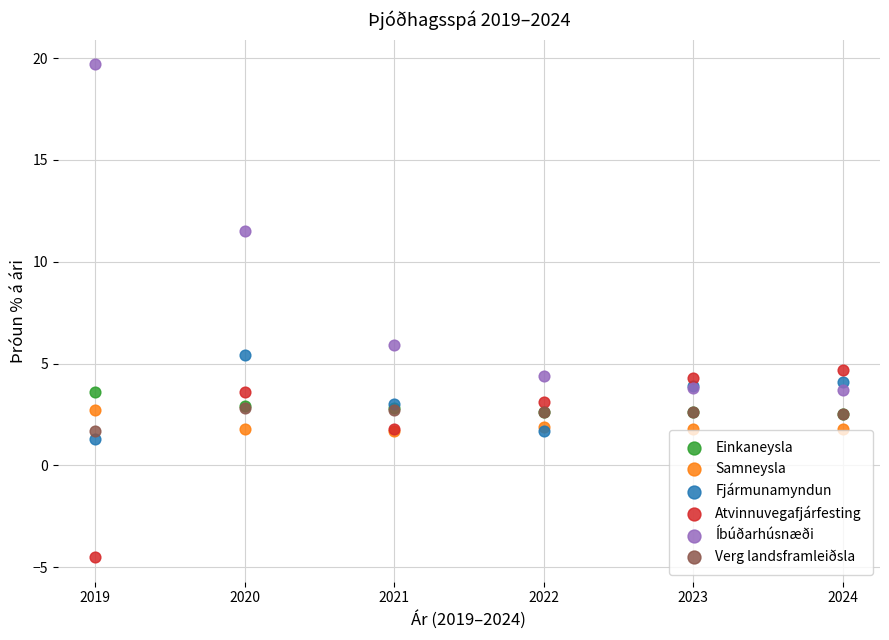

In the Atvinnuvegafjárfesting series, what Y value is closest to 0?

1.8